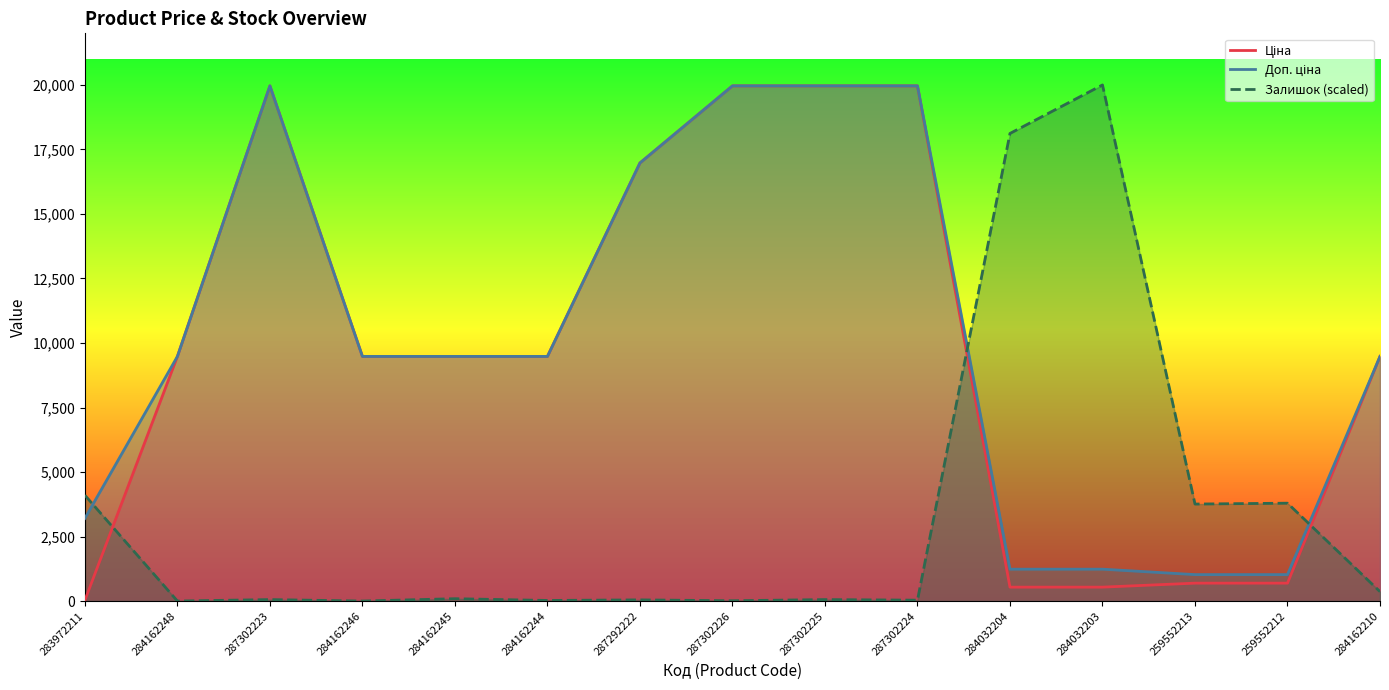

What is the minimum value for Ціна?

32.0